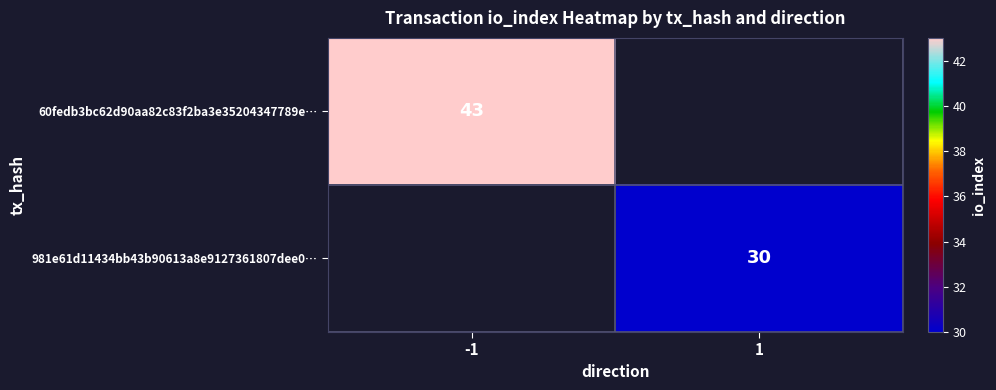

True or false: 981e61d11434bb43b90613a8e9127361807dee0… has a value of 44 at 1.

False